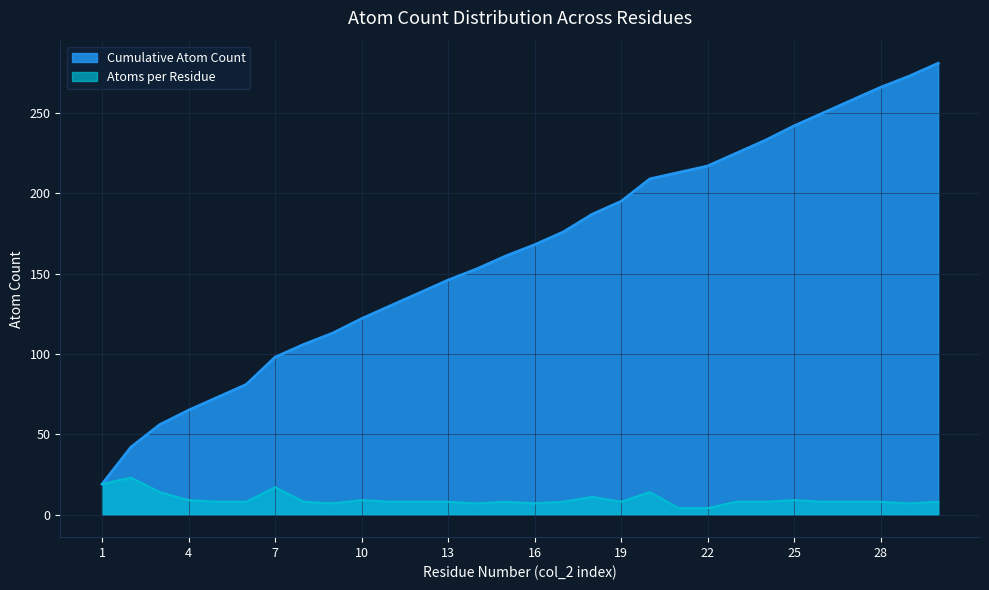

Which series has the largest range (max minus min)?

Cumulative Atom Count